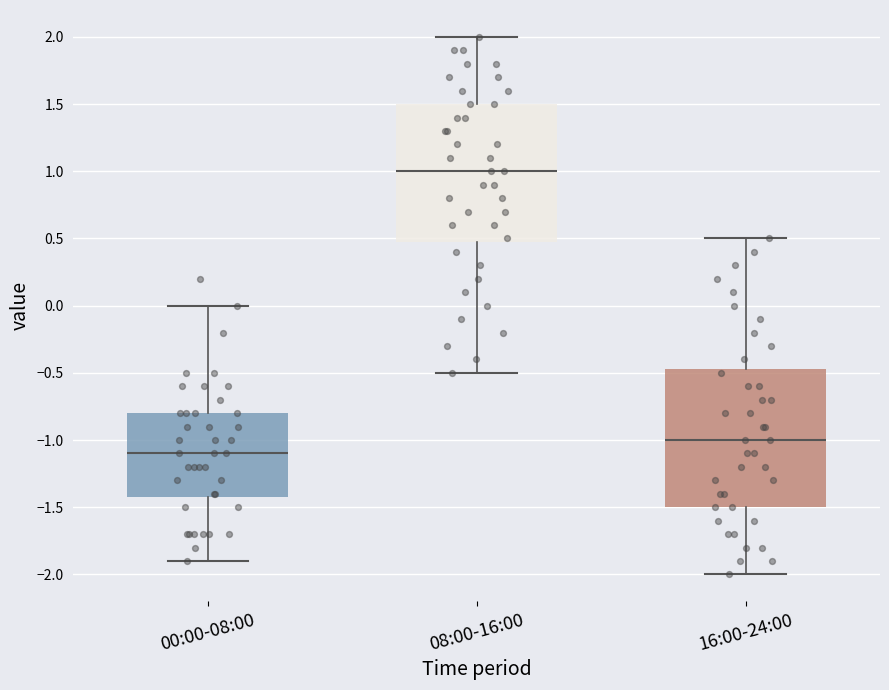

Where does the lower whisker of the box for 16:00-24:00 end on the y-axis? The values are not printed on the chart, so give them approximately, as read against the axis.

-2.00